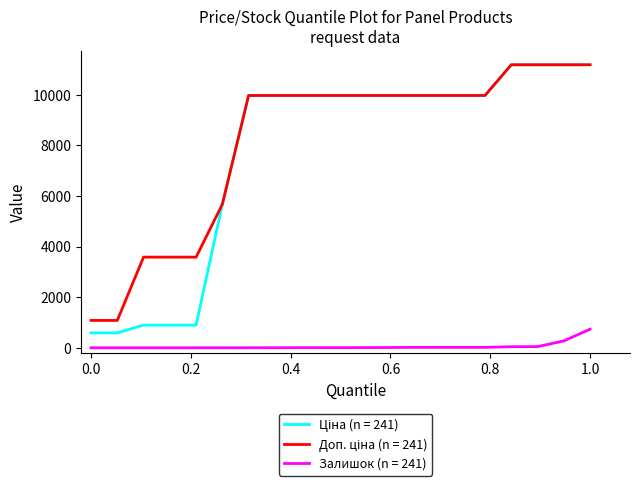

What is the difference between the maximum and minimum values in the Залишок (n = 241) series?

735.0